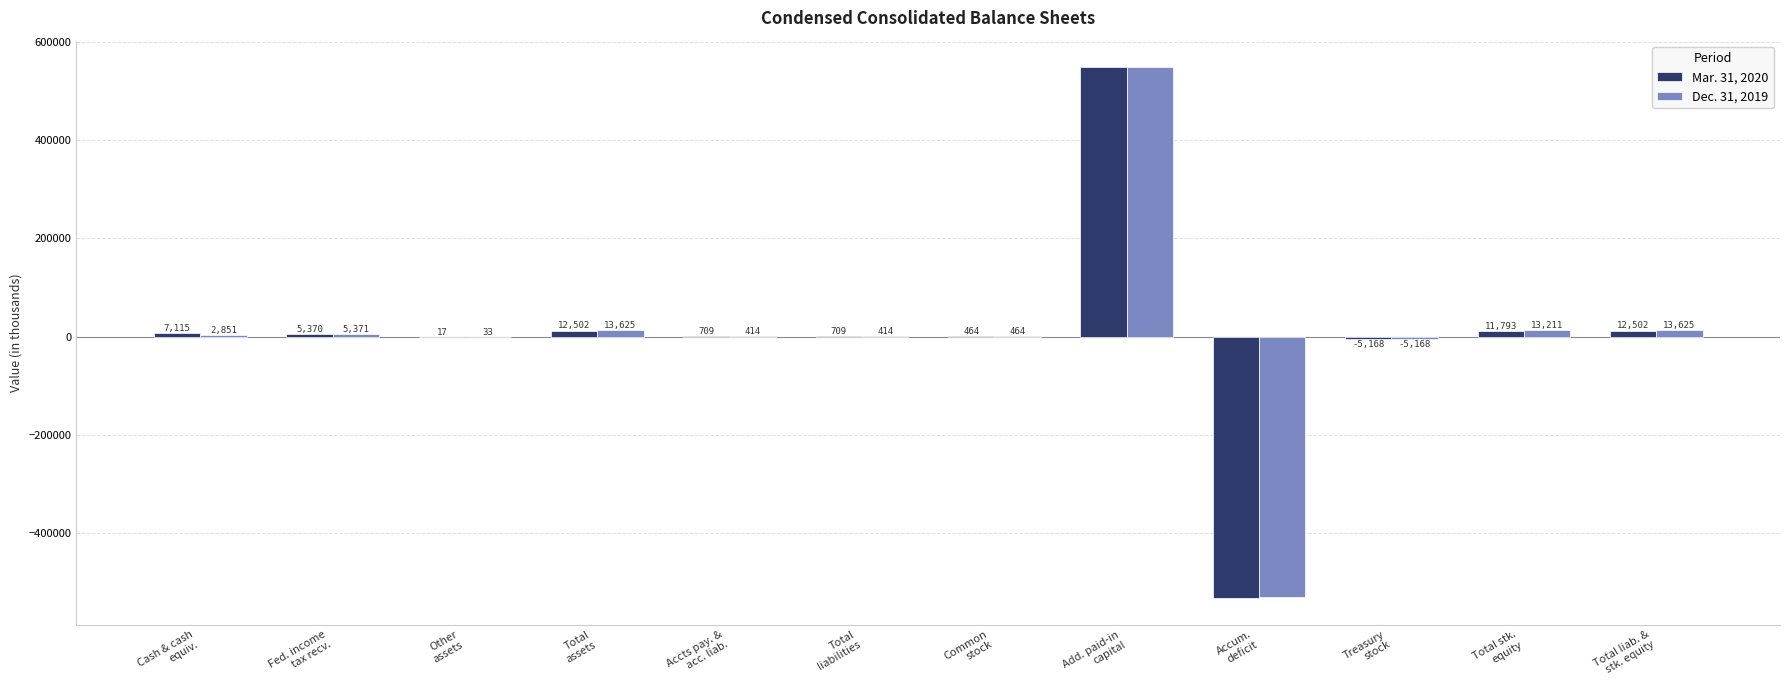

How many distinct data groups are displayed?

2